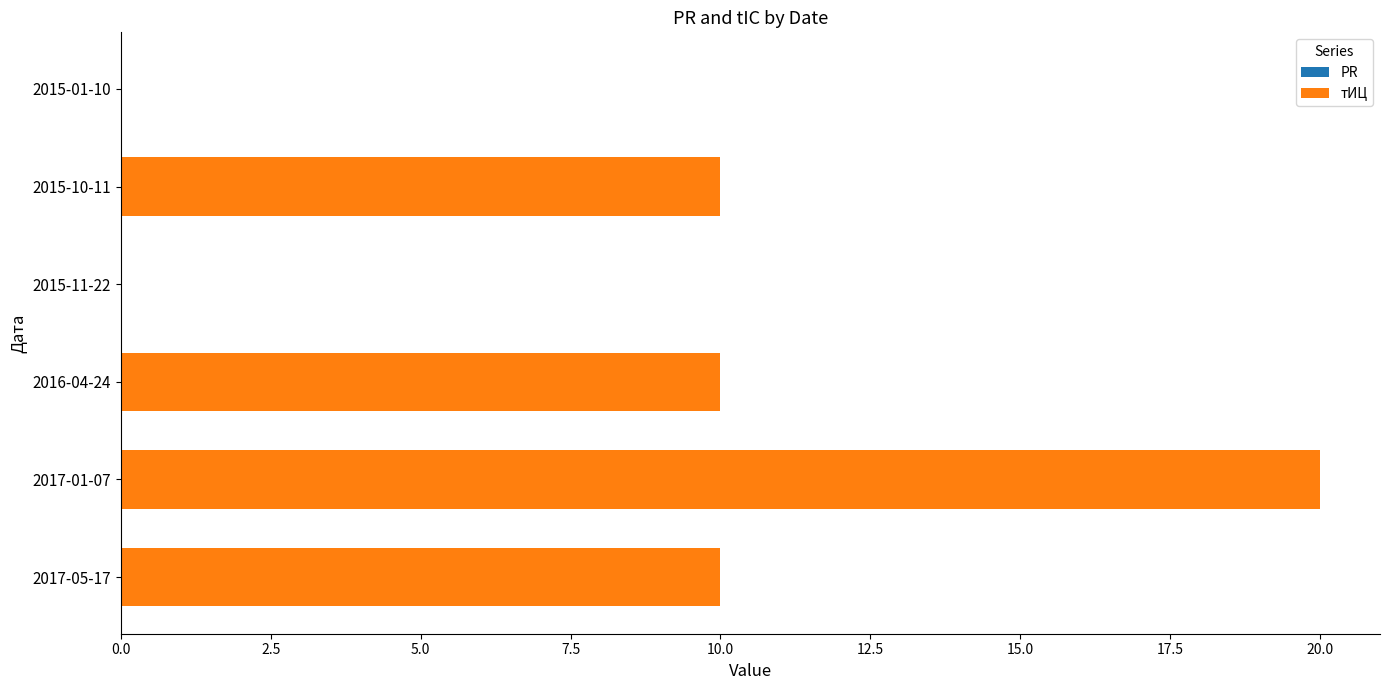

Reading bottom to top, transcribe all the data shown in this chart.

2017-05-17=10	2017-01-07=20	2016-04-24=10	2015-11-22=0	2015-10-11=10	2015-01-10=0